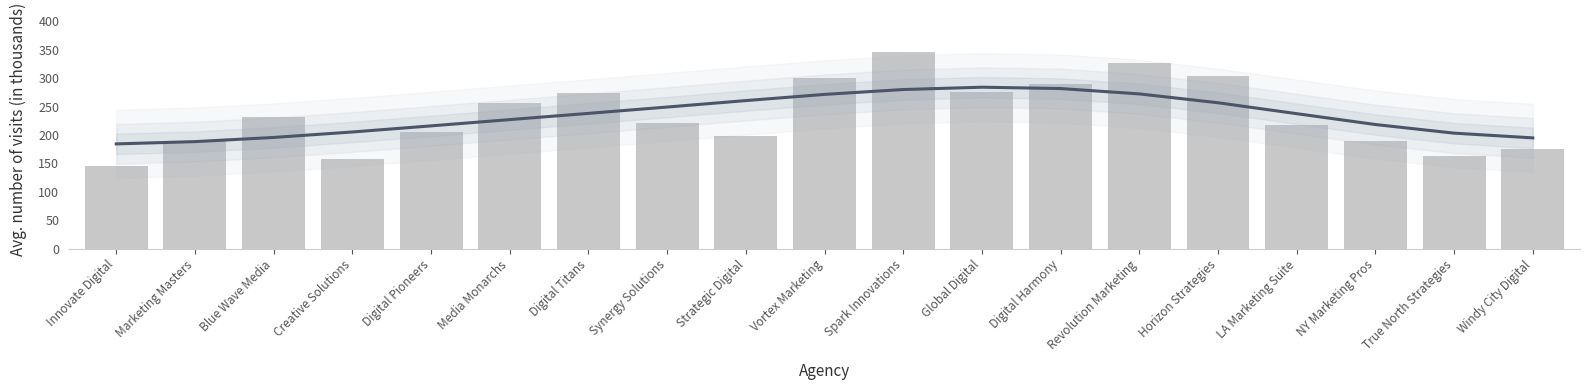

What is the label of the 16th bar from the right?

Creative Solutions